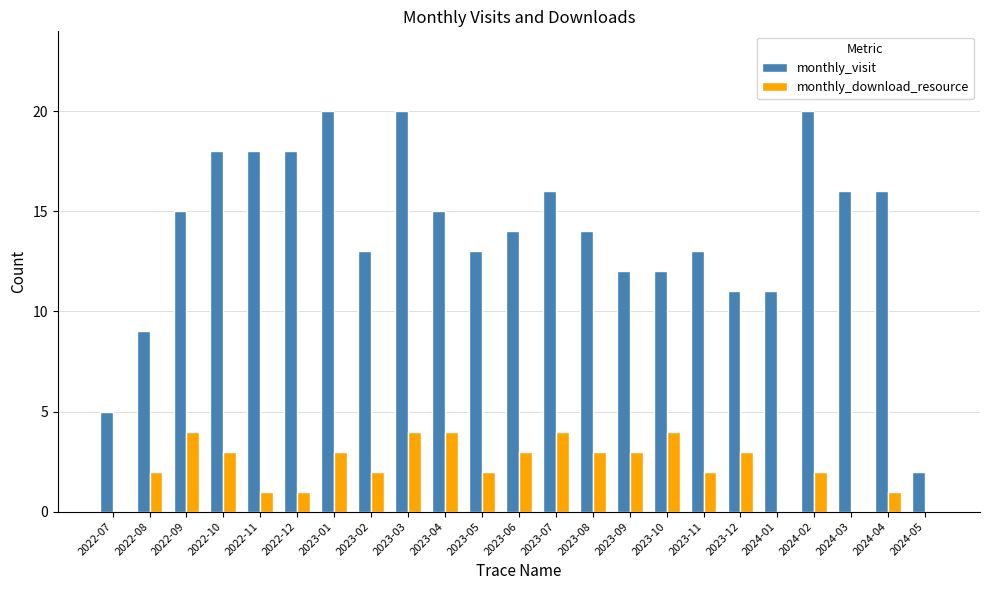

What is the sum of all monthly_visit values?

321